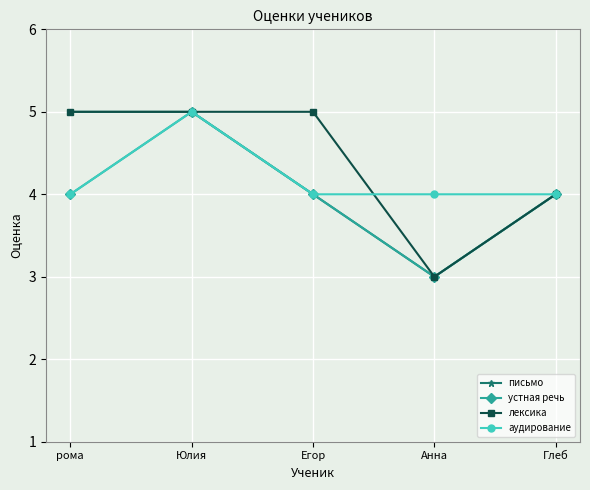

What is the highest value of the письмо series?

5